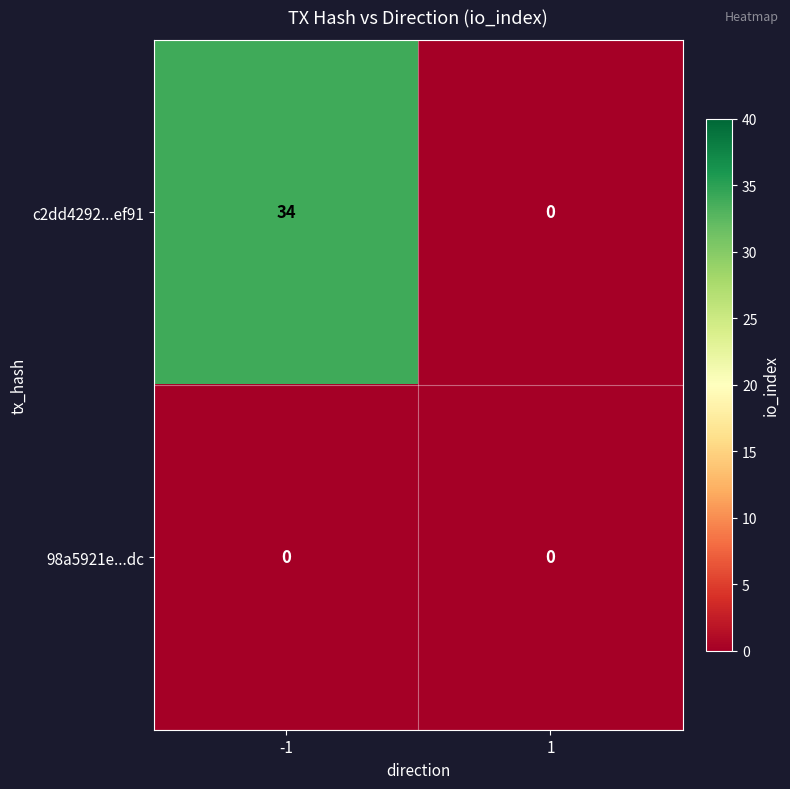

What is the sum of the c2dd4292...ef91 values at 1 and -1?

34